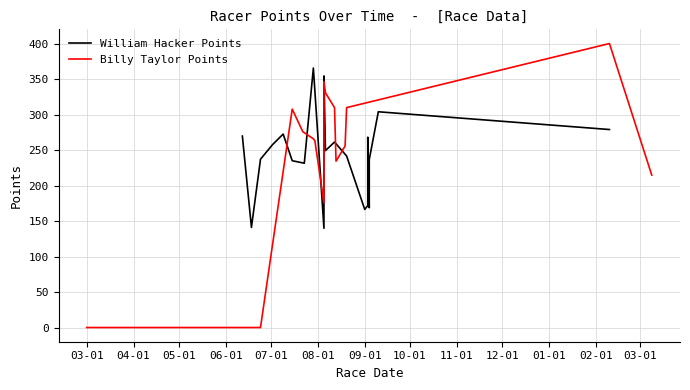

Which has a higher value, 10-01 or 13?

10-01